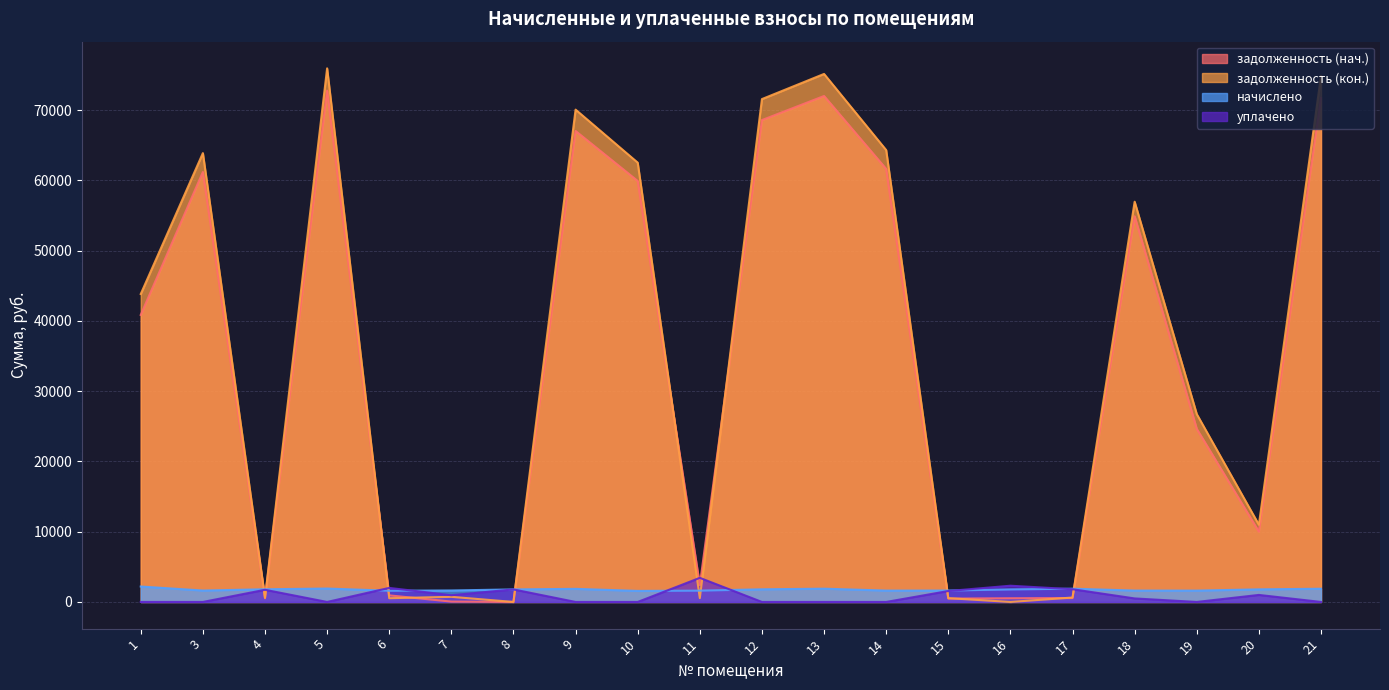

How many data points does each series have?

20